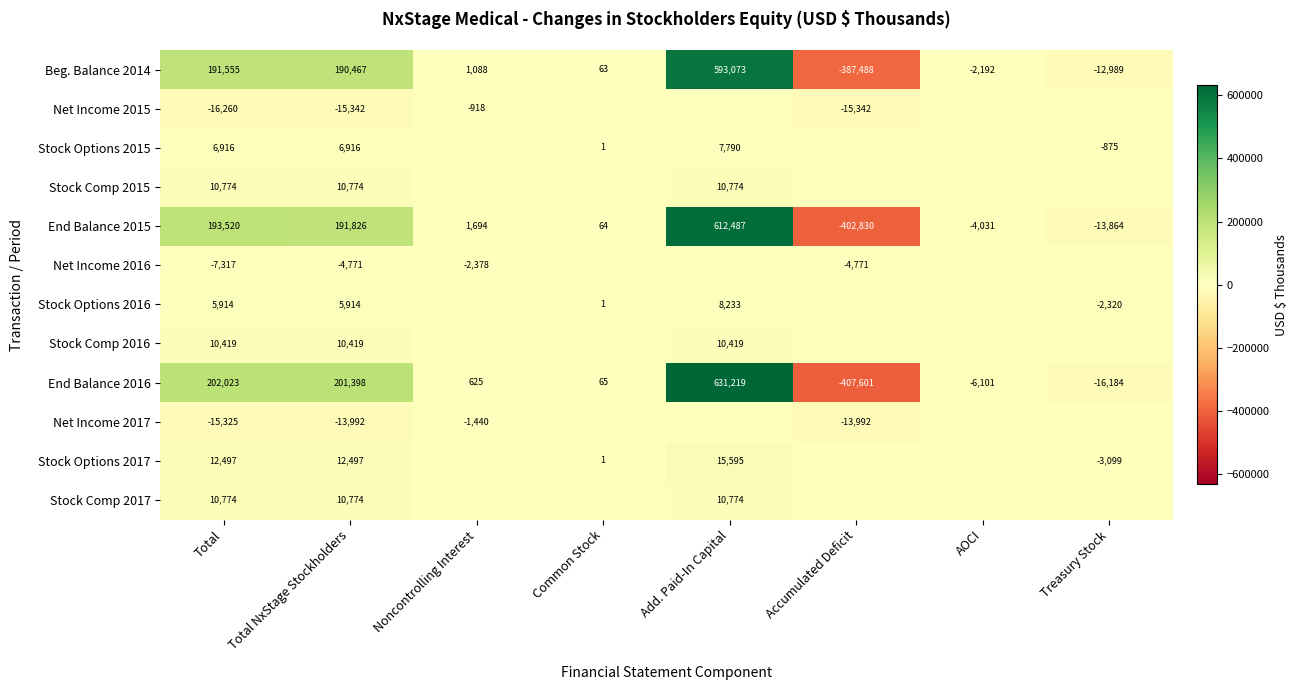

What is the difference between the End Balance 2015 values at Treasury Stock and Total?

207384